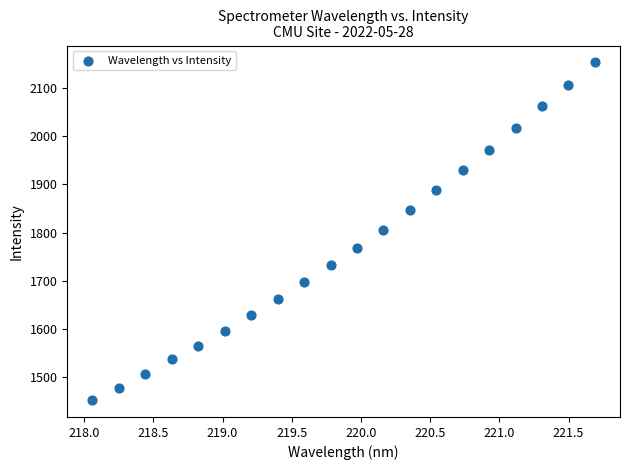

What is the range of Y values (max minus min)?

702.5